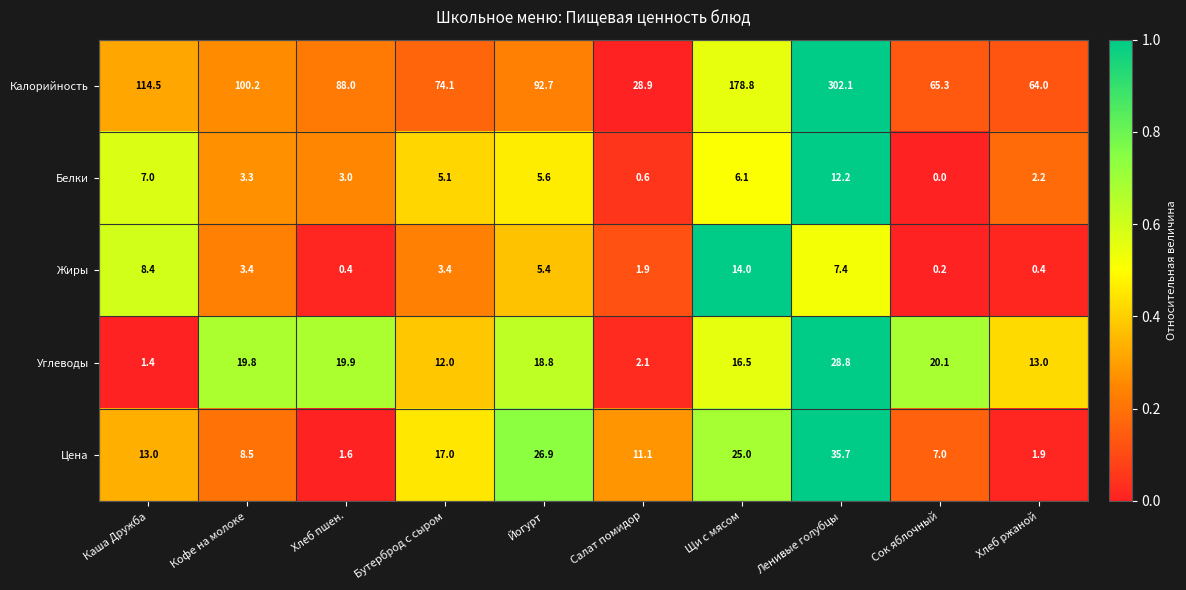

How many data points in Белки are above 5?

5